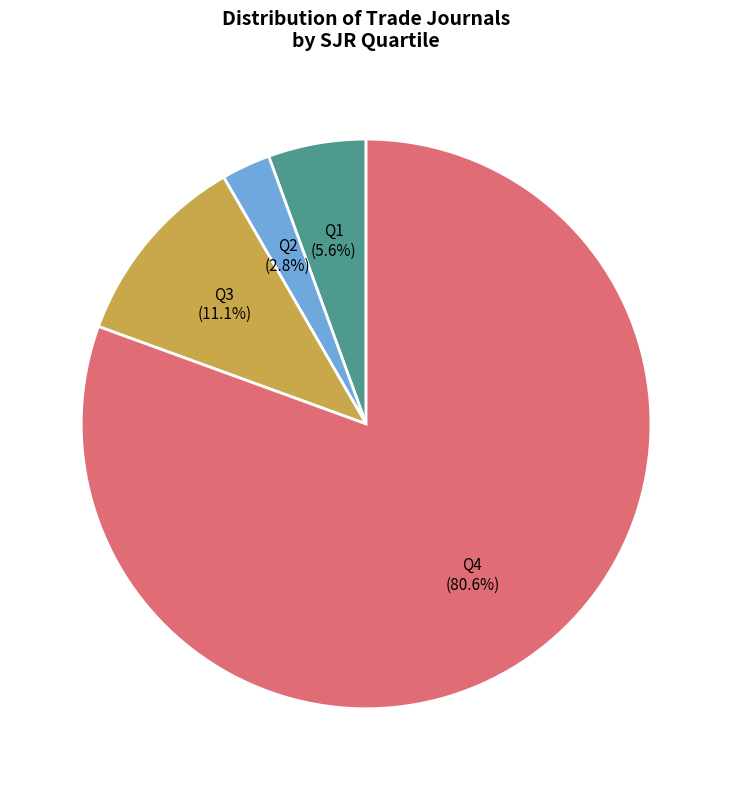

To the nearest percent, what portion does Q4 represent?

81%